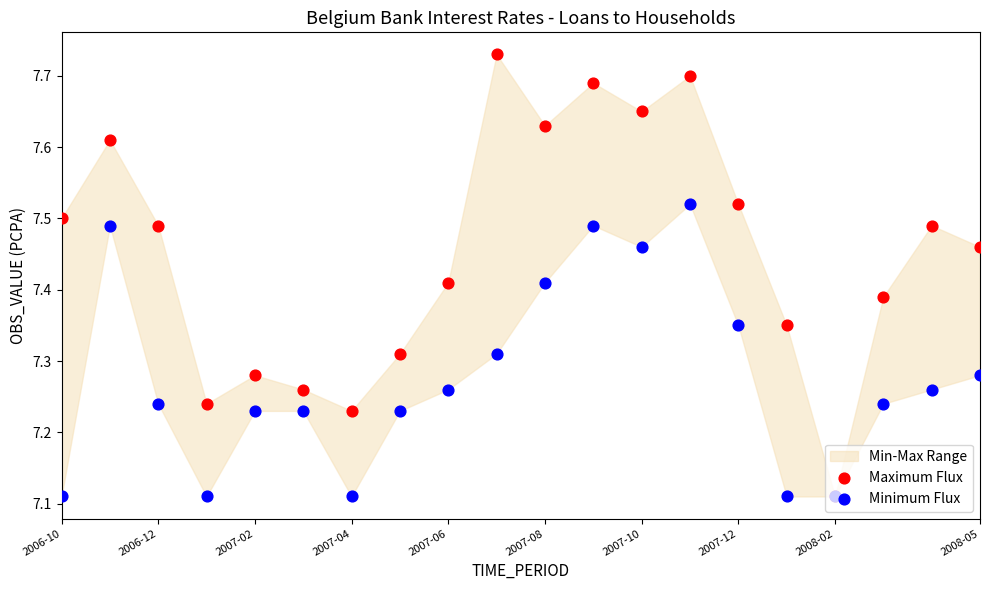

Which series has the widest spread of Y values?

Maximum Flux